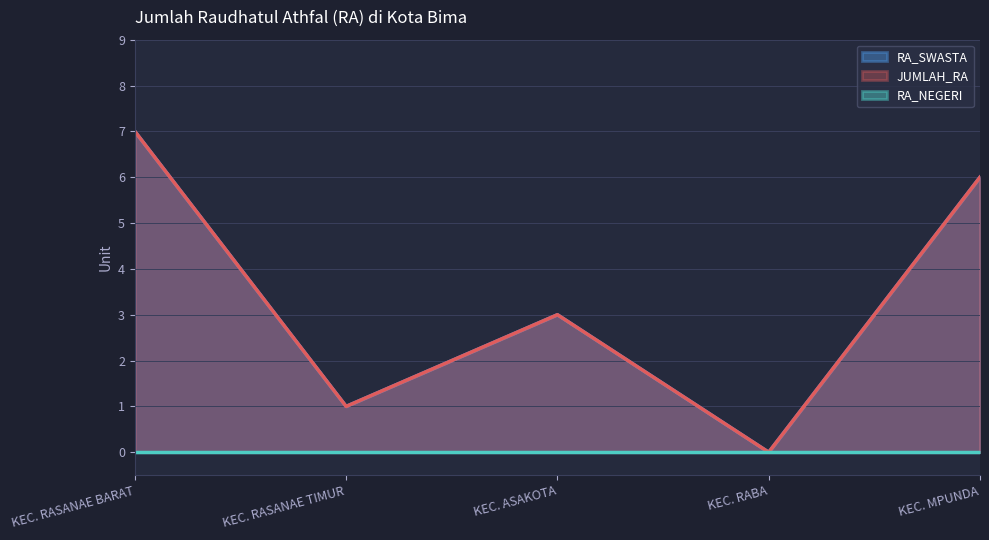

Is it true that RA_SWASTA equals 11 at KEC. RASANAE BARAT?

False